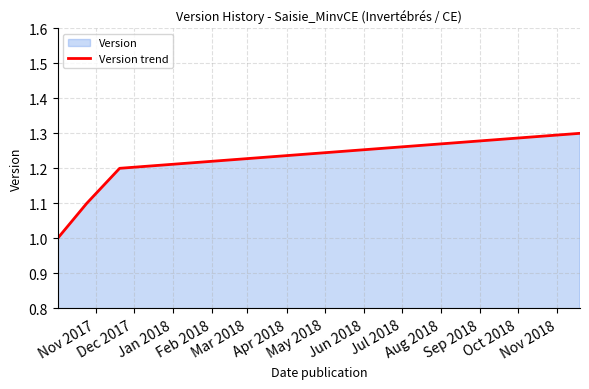

True or false: the data has more than 1 interior local peaks.

False